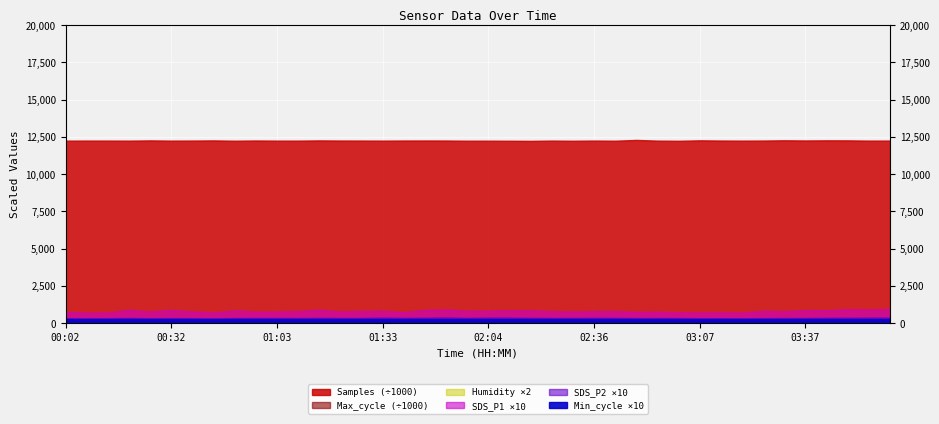

In SDS_P1, how many points are lower than both neighbors (excluding endpoints)?

14